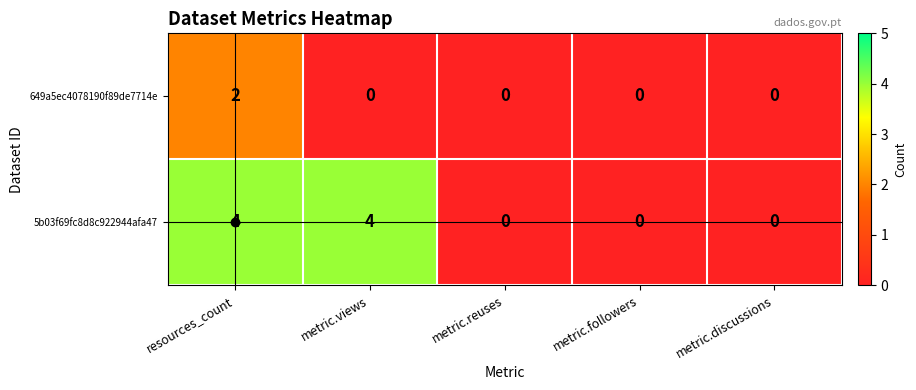

At which category is the sum across all series the highest?

resources_count